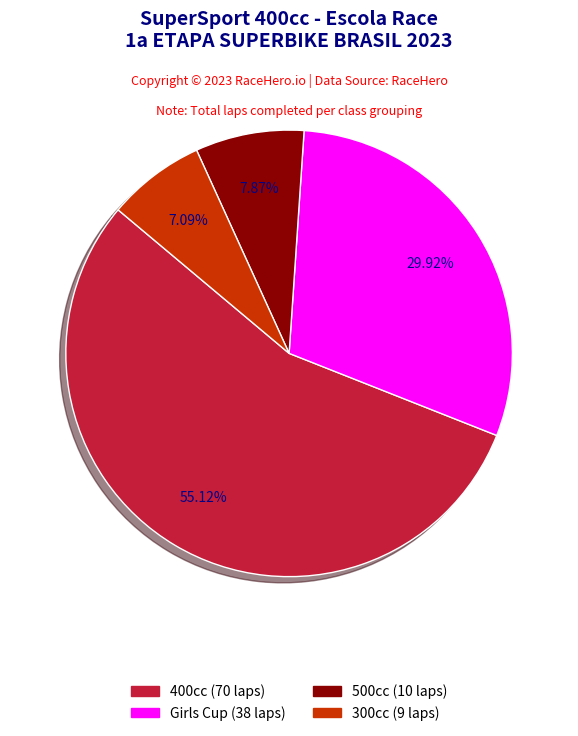

To the nearest percent, what portion does 400cc represent?

55%